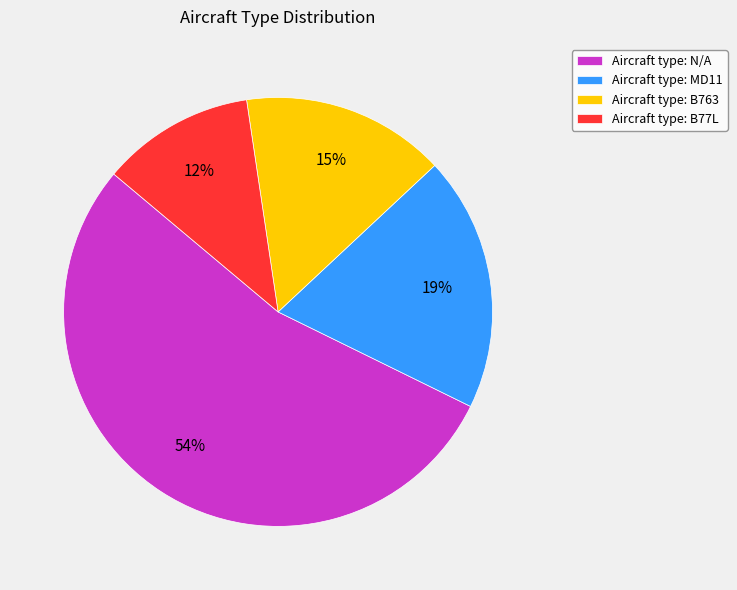

True or false: Aircraft type: B763 accounts for 21% of the total.

False